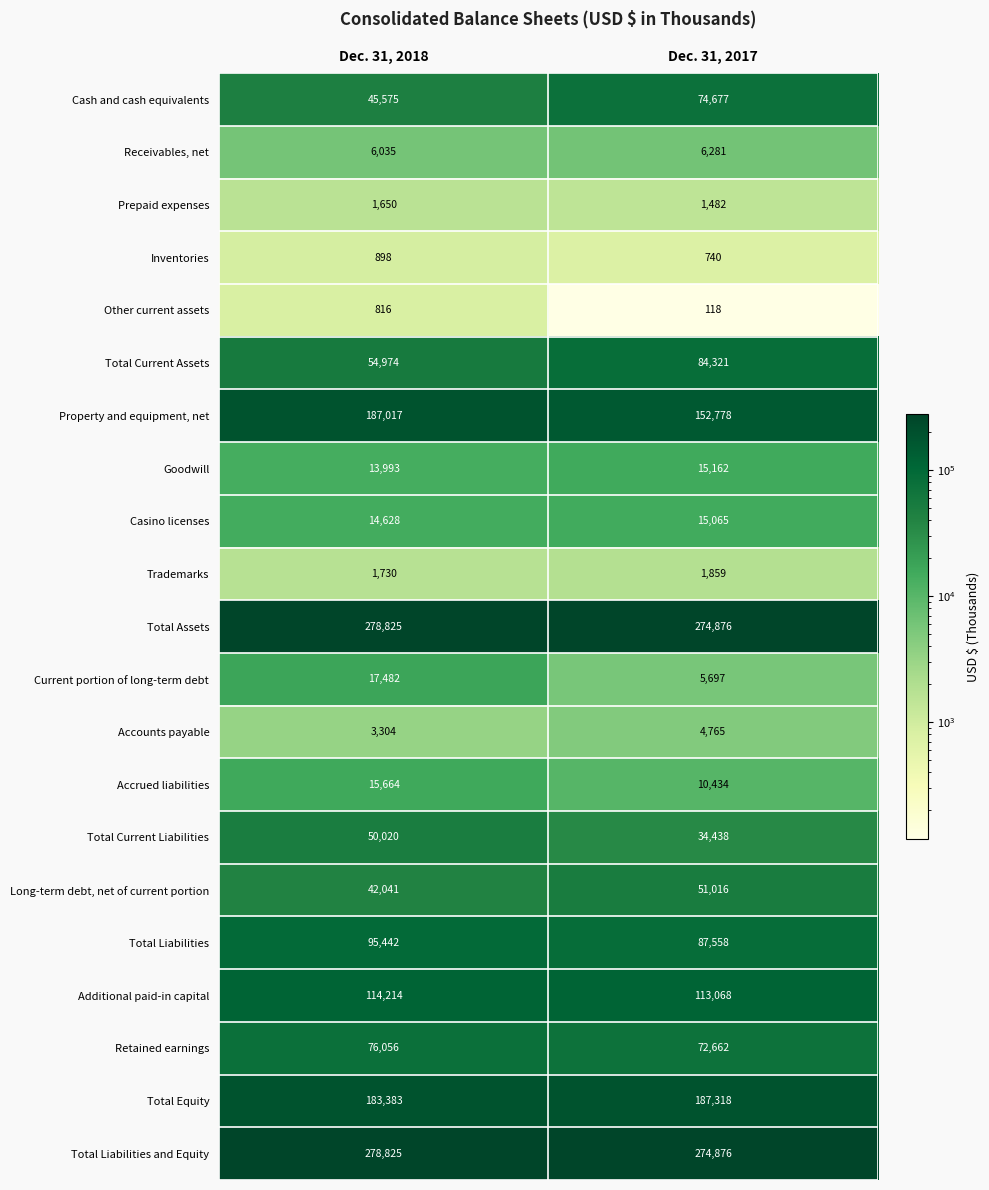

Which series has the largest range (max minus min)?

Property and equipment, net